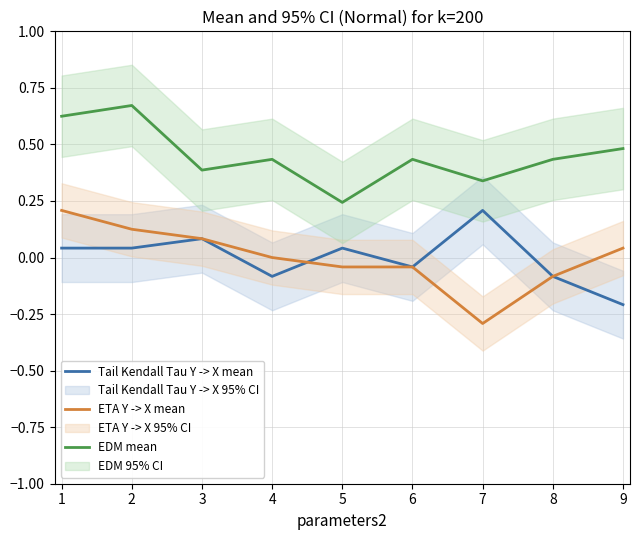

True or false: EDM mean and Tail Kendall Tau Y -> X mean cross at least once.

False